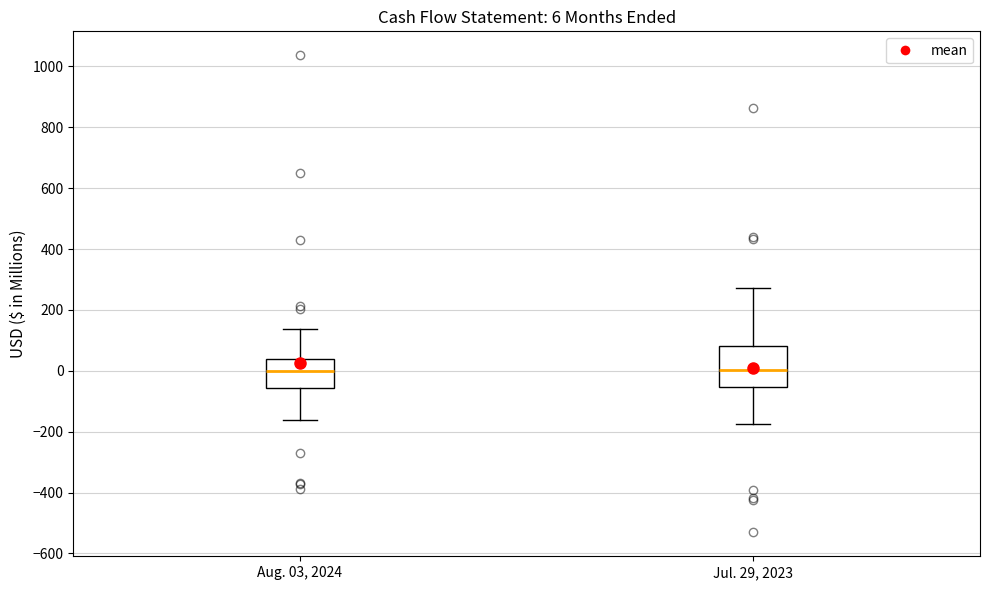

Which box is the tallest, from its lower edge to its upper edge?

Jul. 29, 2023